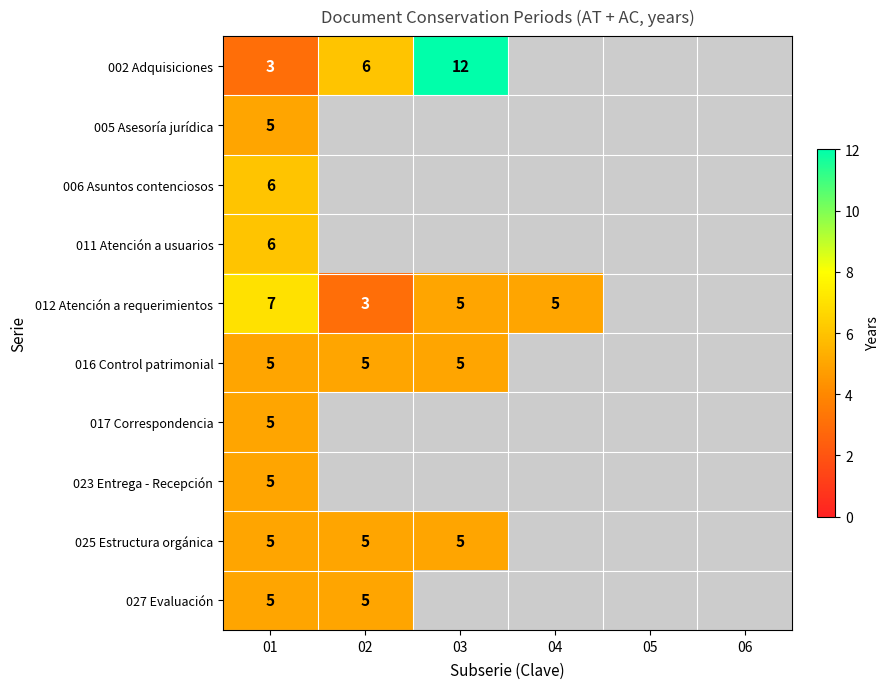

What is the difference between the highest and lowest values at 01?

4